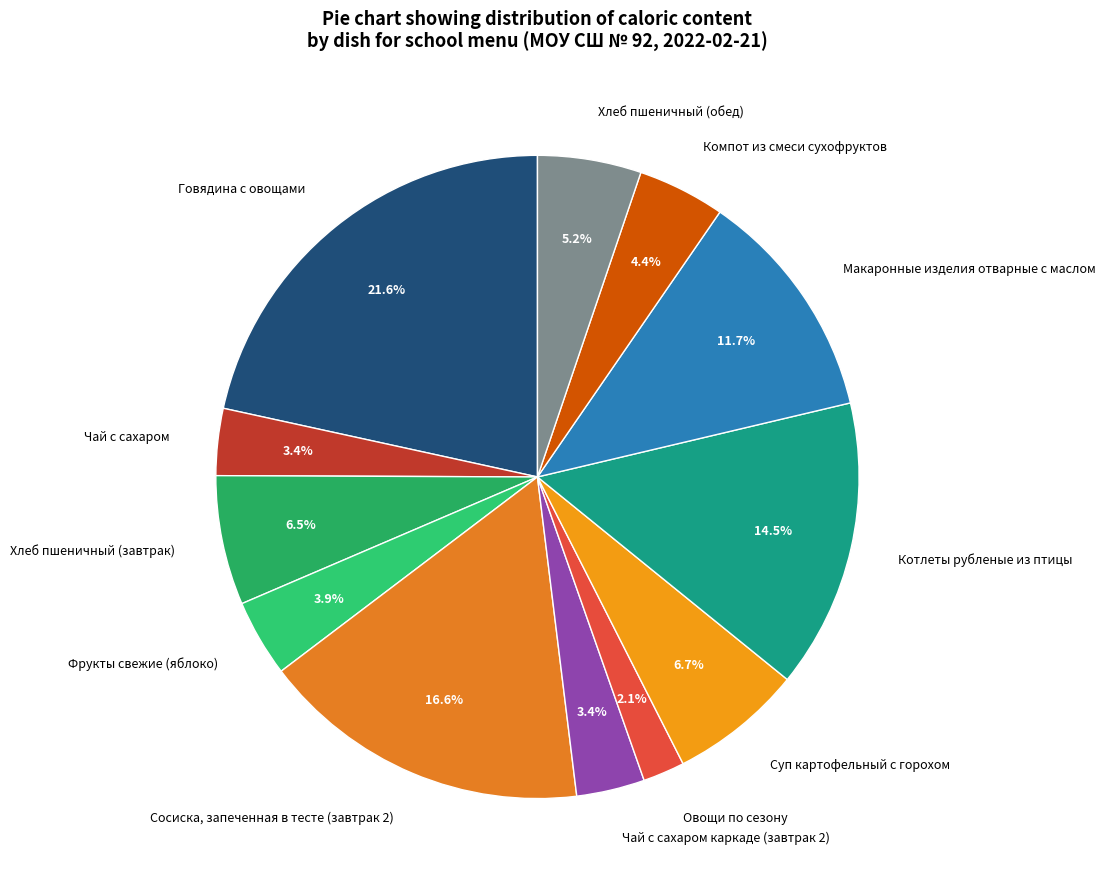

How many segments does this pie chart have?

12